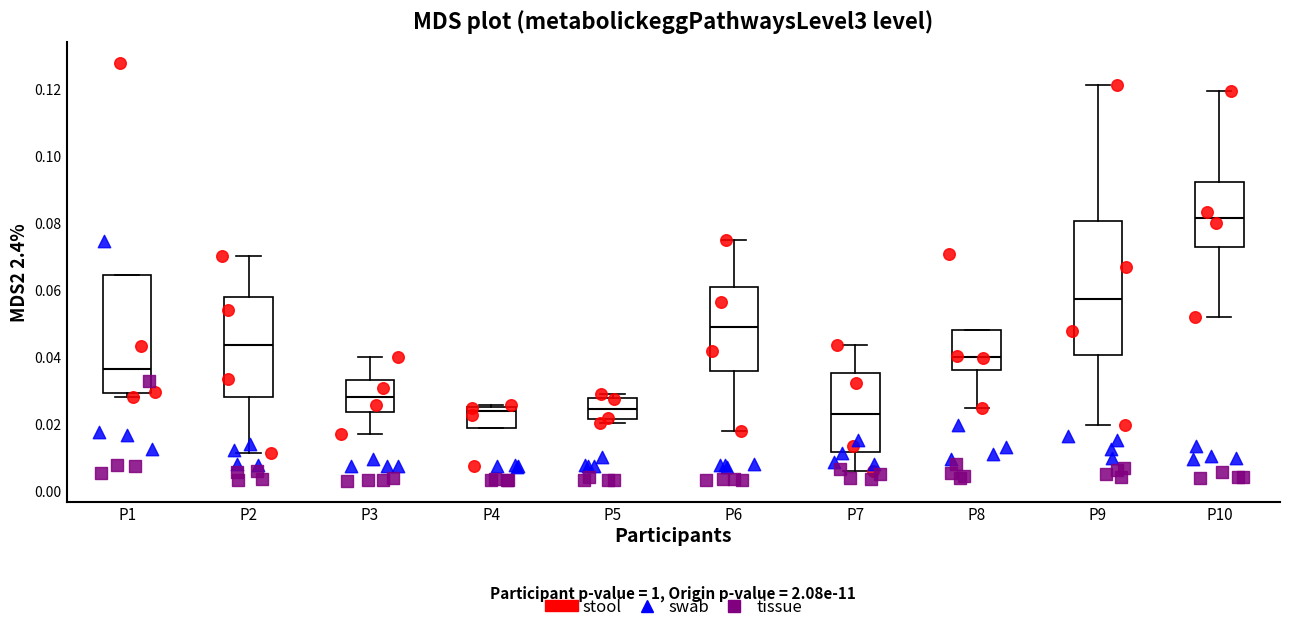

Which box's median line is the highest?

P10